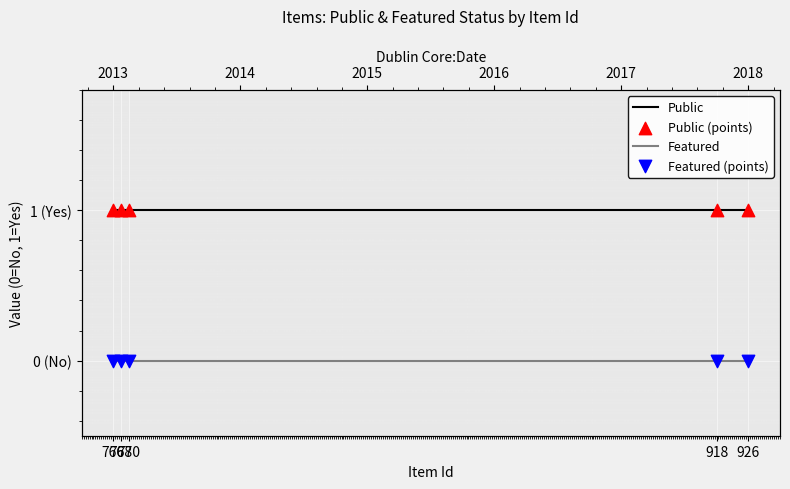

Which series has the largest total across all categories?

Public